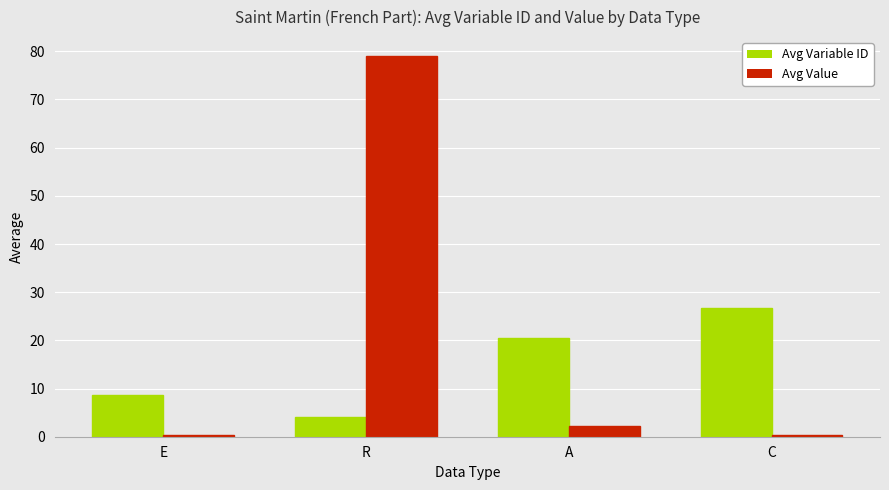

What is the difference between the highest and lowest values at R?

75.0